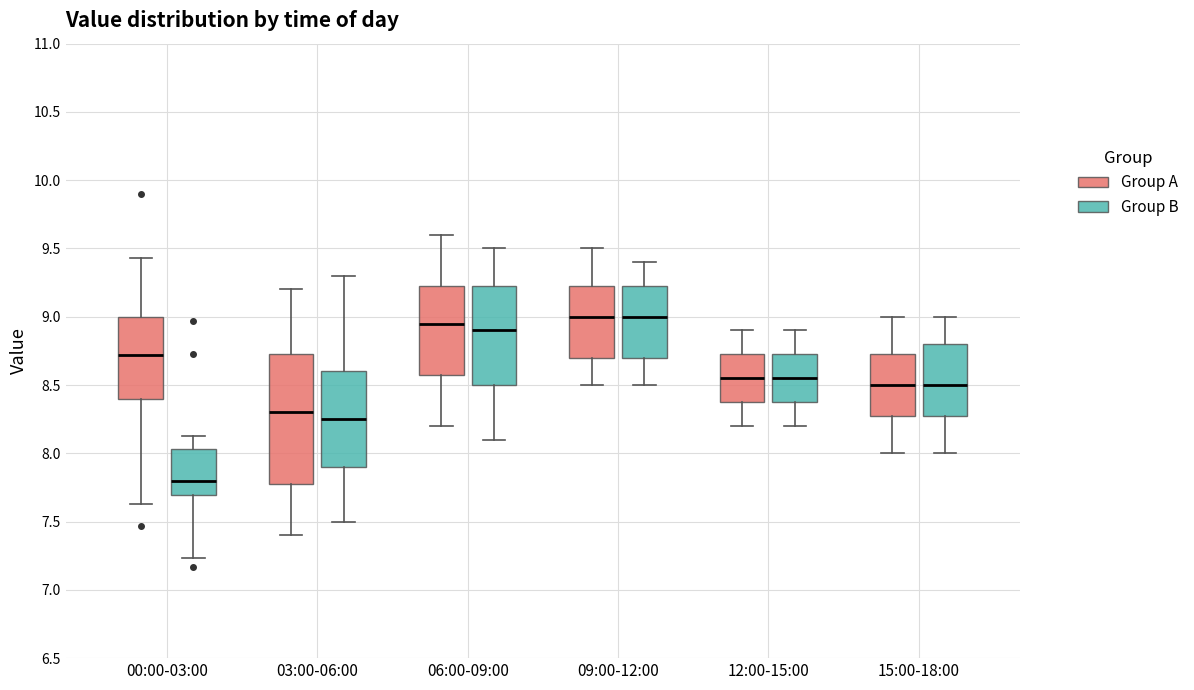

Where does the median line of the box for 06:00-09:00 (Group B) sit on the y-axis? The values are not printed on the chart, so give them approximately, as read against the axis.

8.90